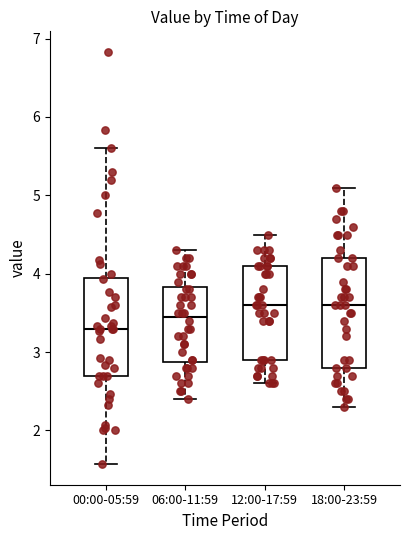

Which box is the tallest, from its lower edge to its upper edge?

18:00-23:59